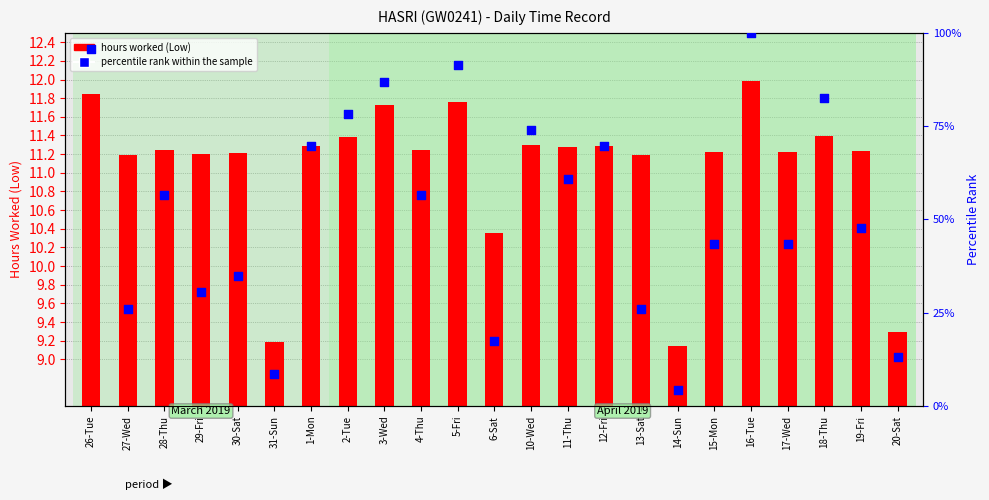

At which category is the sum across all series the highest?

16-Tue